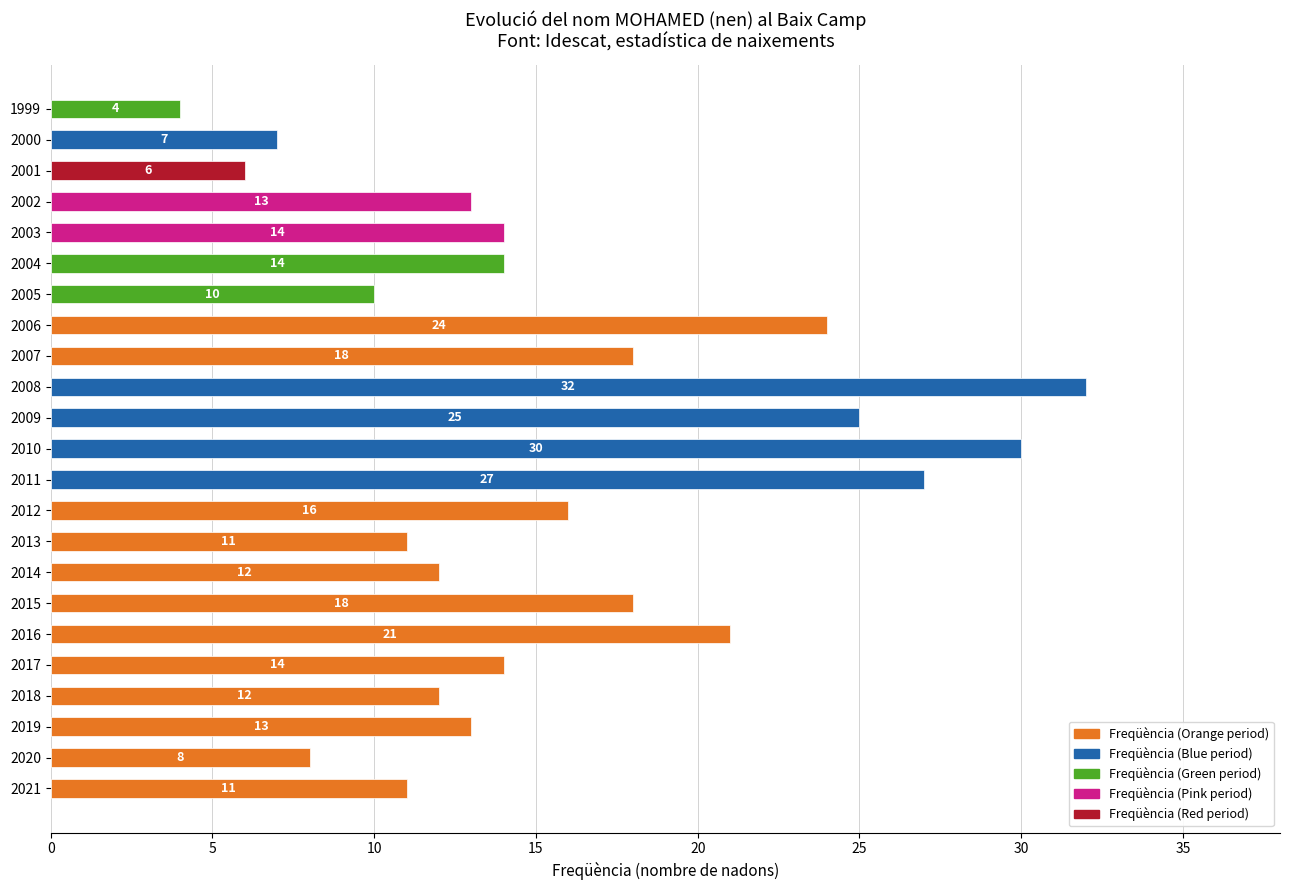

What is the maximum value shown in the chart?

32